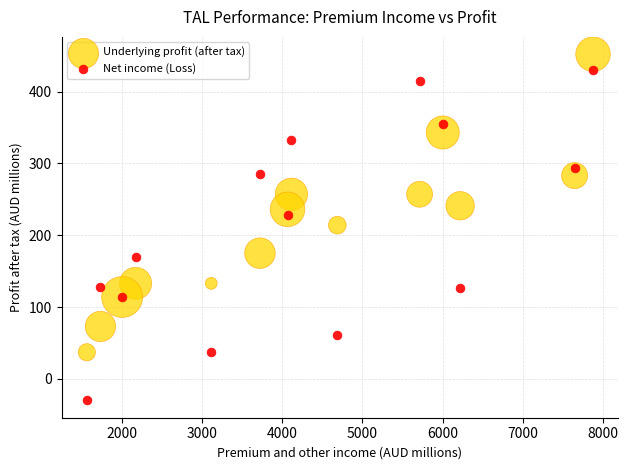

Which series contains the highest Y value?

Underlying profit (after tax)